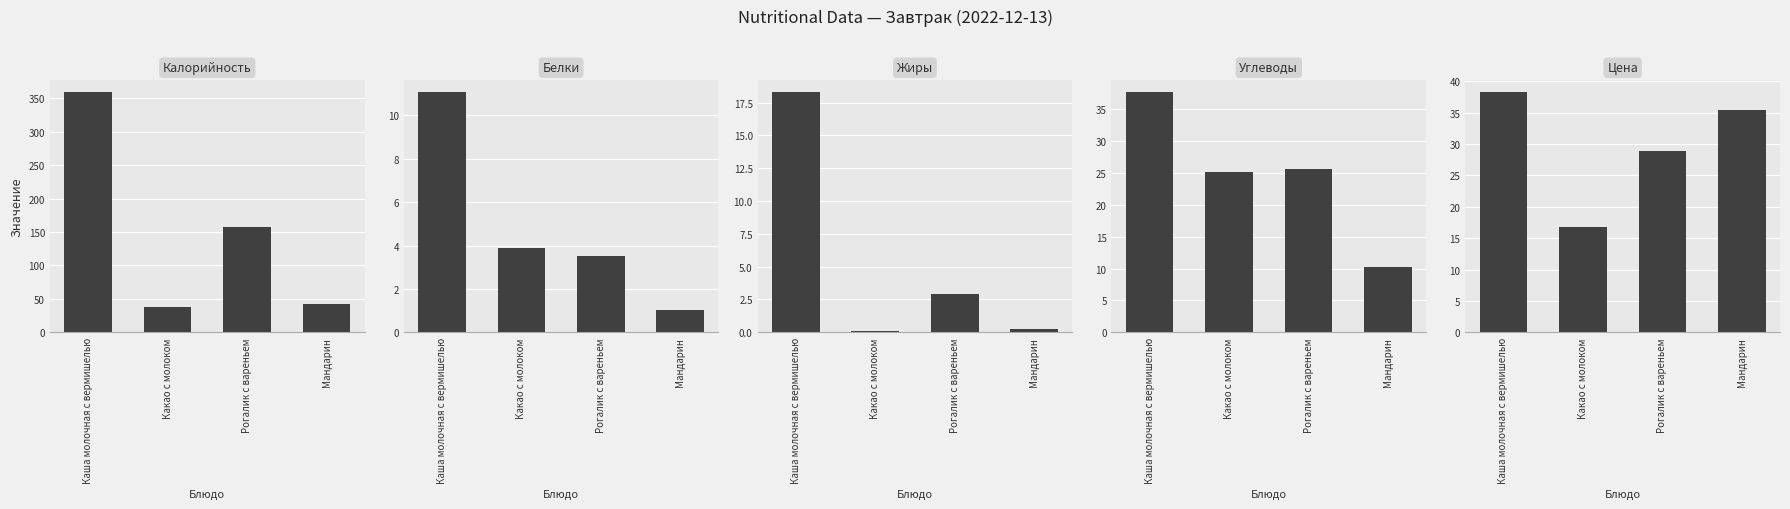

At which label is Калорийность closest to 198?

Рогалик с вареньем